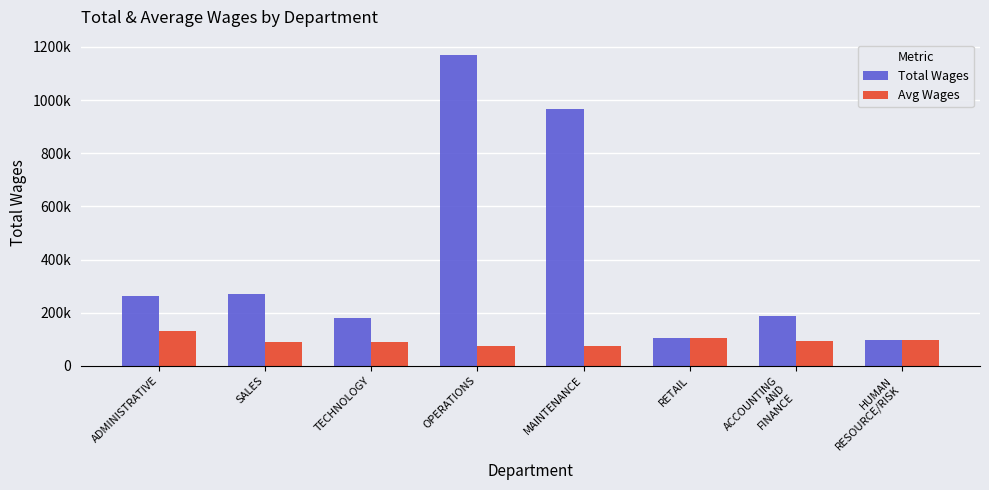

The value of Avg Wages at SALES is 23132.9. True or false?

False